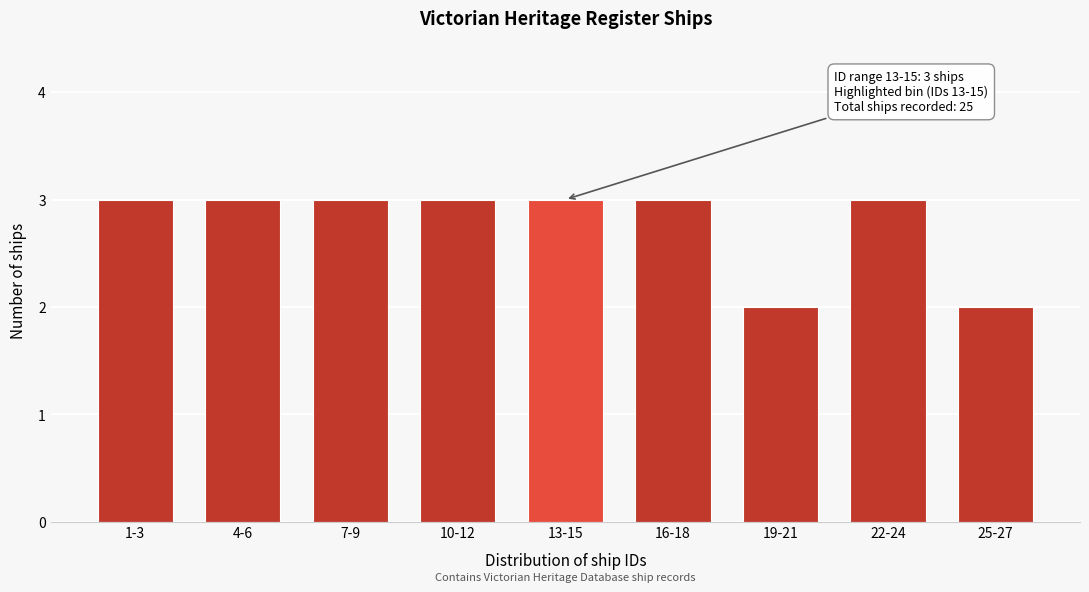

Reading right to left, extract all data points from this chart.

2	3	2	3	3	3	3	3	3